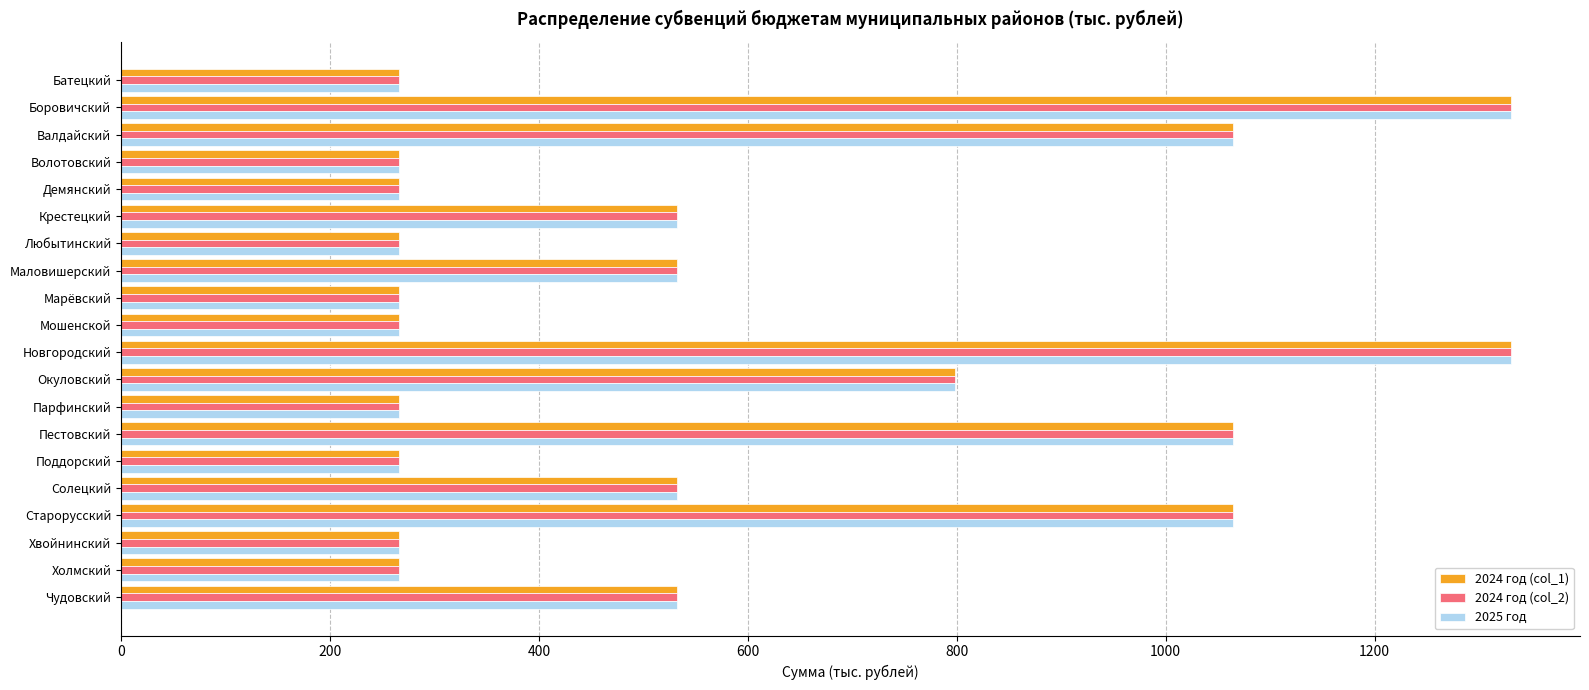

What is the total value across all series at Мошенской?

798.0